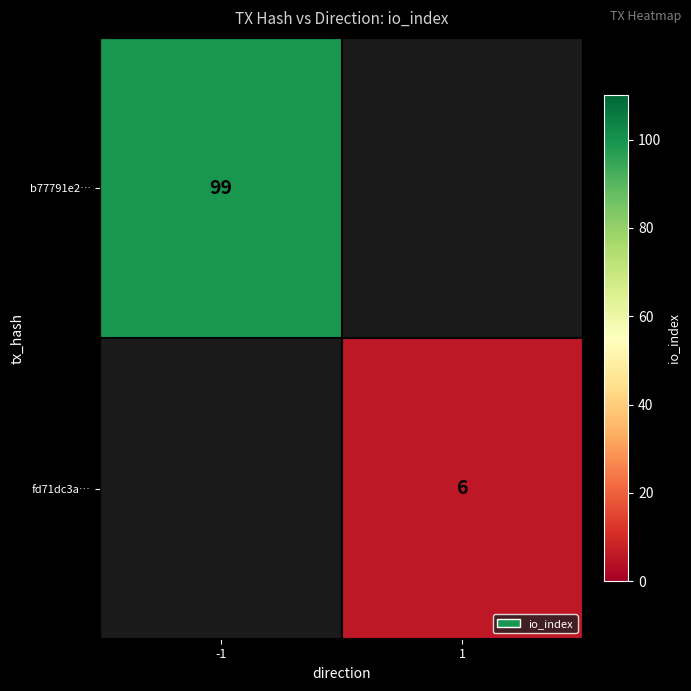

Is it true that fd71dc3a… equals 6 at 1?

True